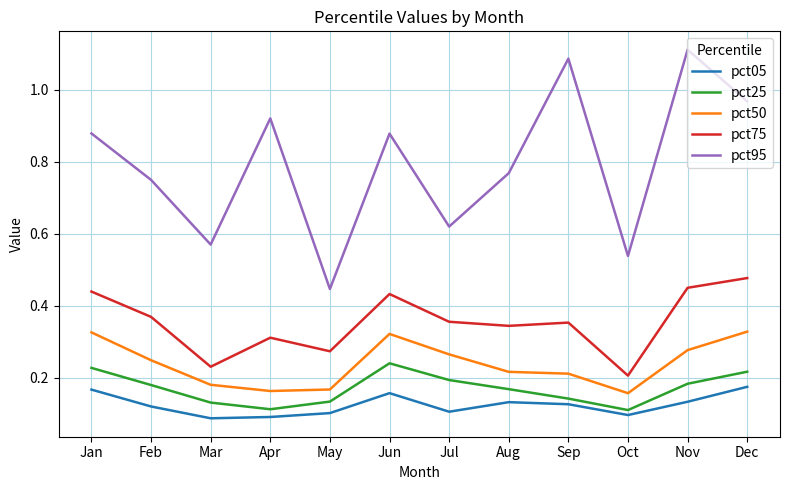

Which series has the largest total across all categories?

pct95